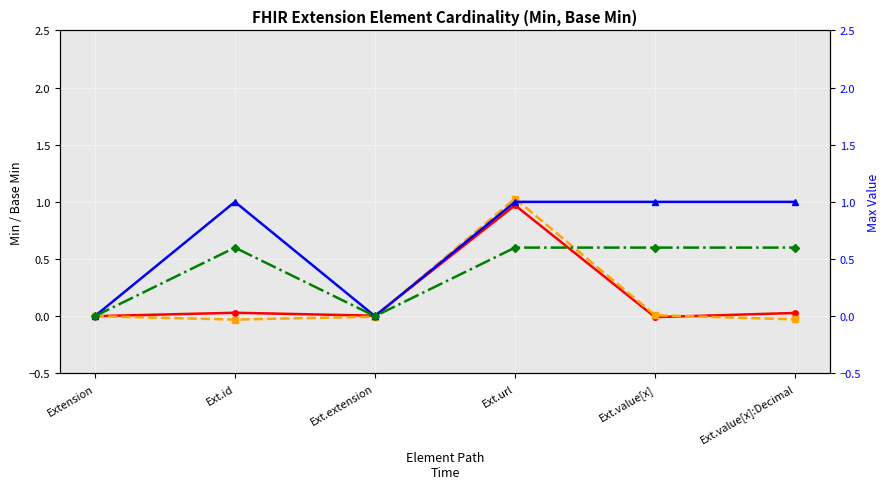

How many interior local valleys does the Max (numeric) series have?

1